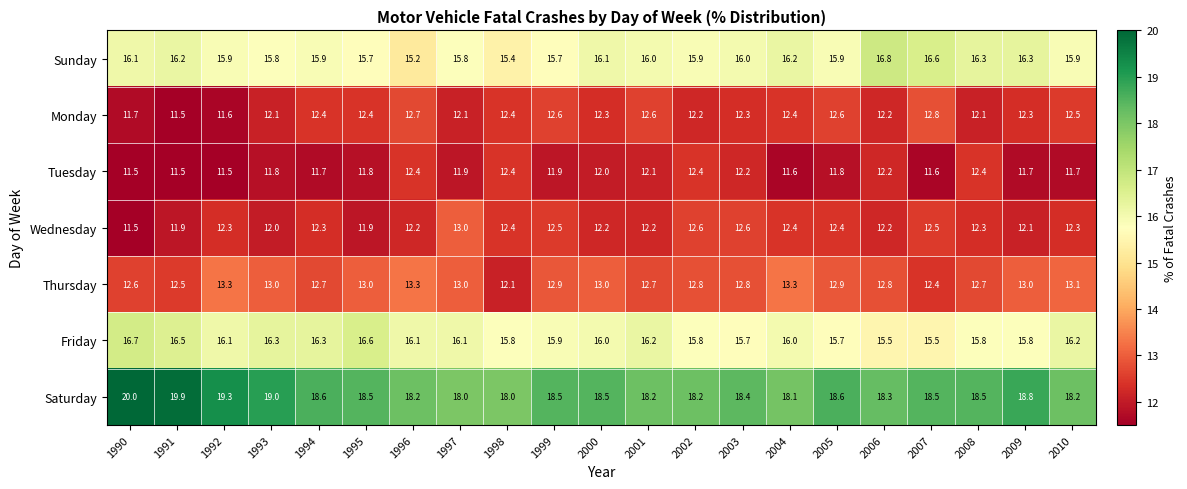

Is the value of Tuesday at 1997 greater than the value of Monday at 2008?

No